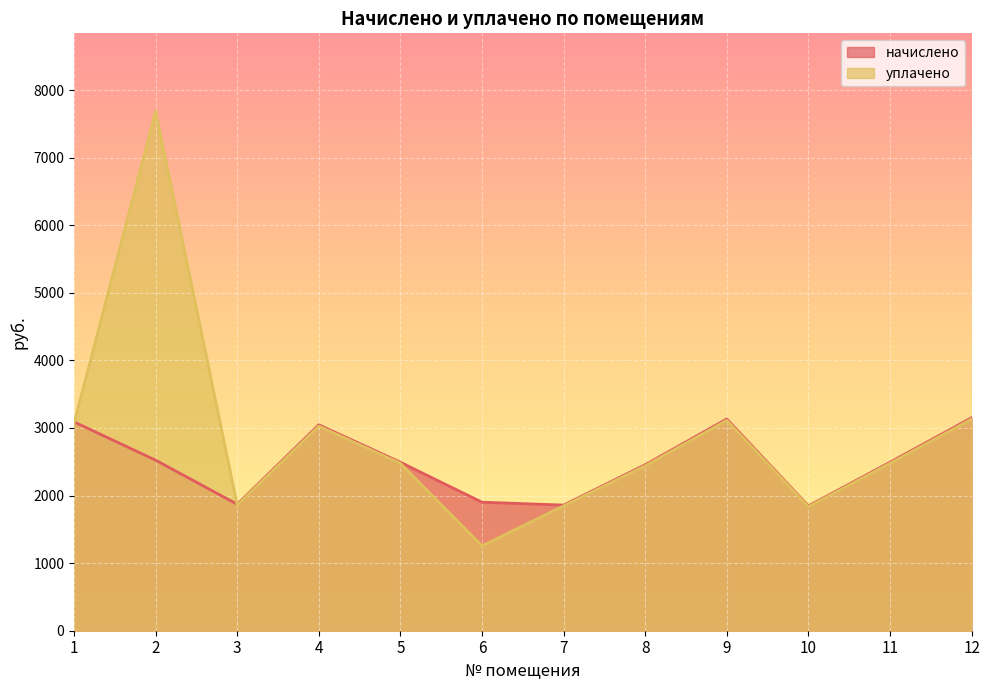

At which label does начислено first exceed 2493?

1